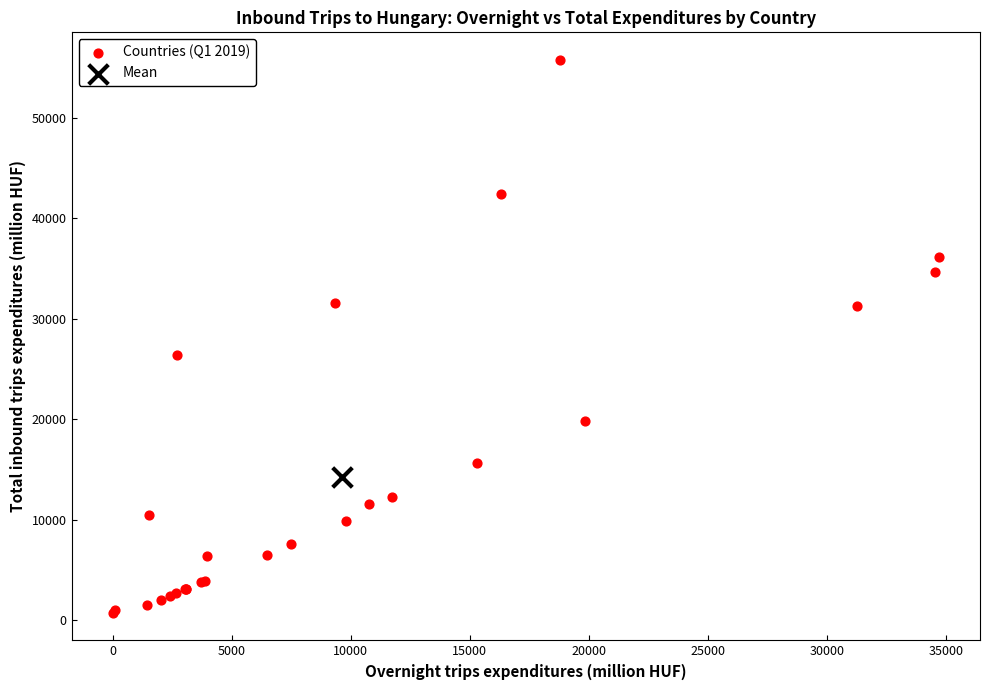

What are all the series names shown in the legend?

Countries (Q1 2019), Mean